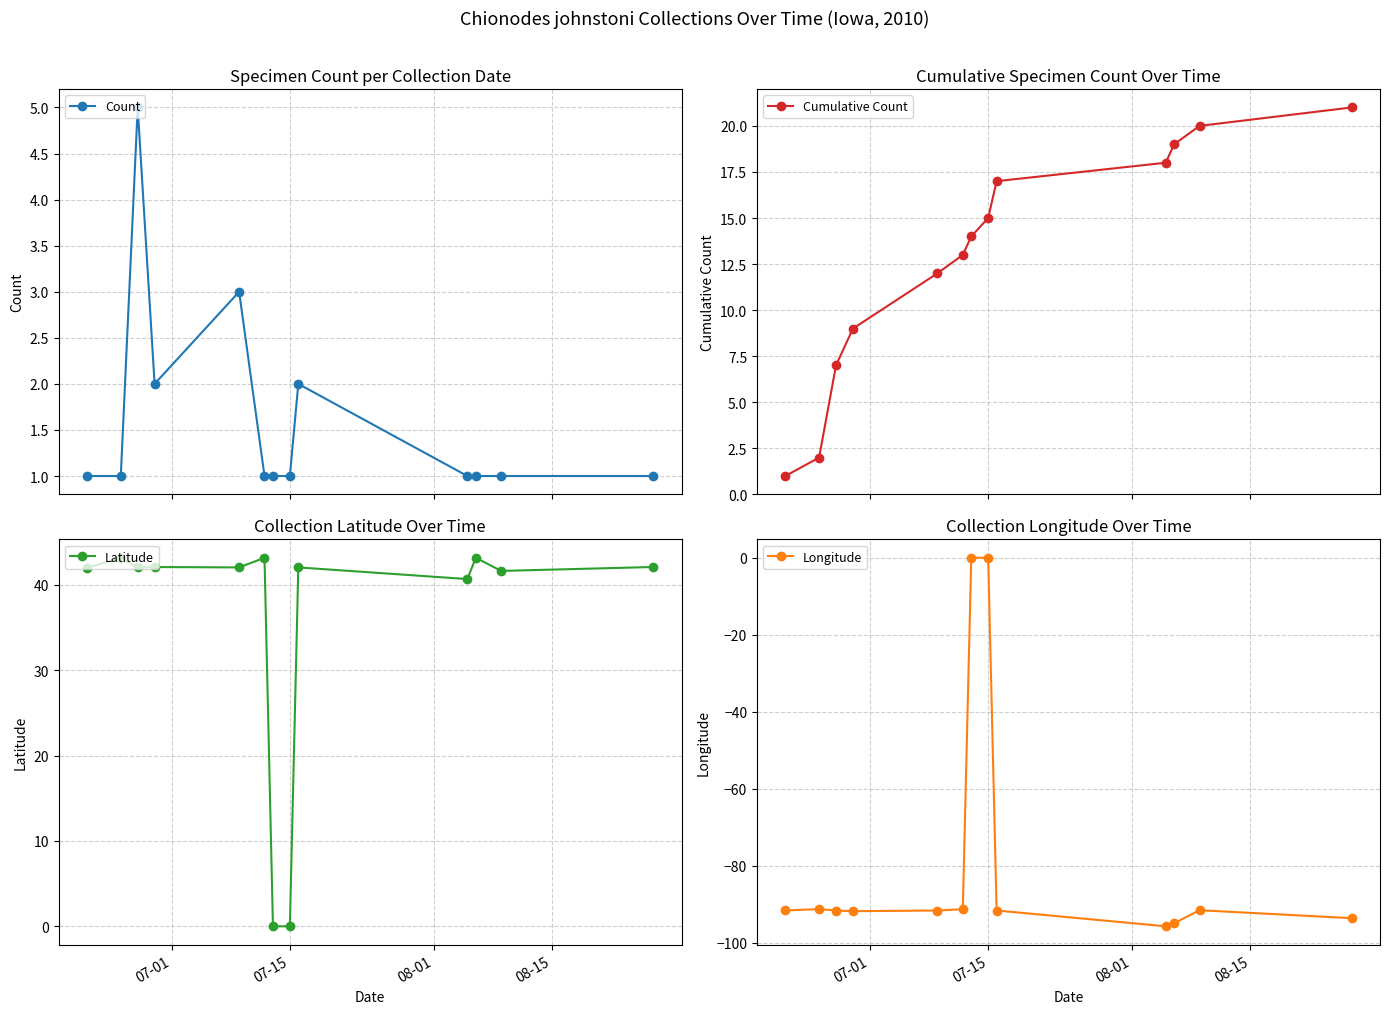

What is the value of the Longitude point at the 9th from the left?

-91.6